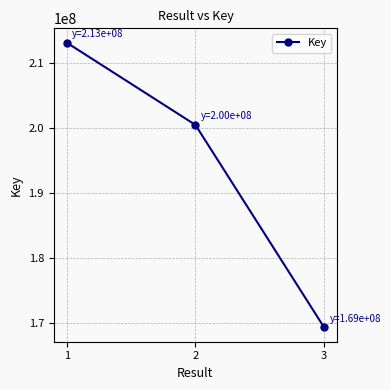

List the labels in order of value, smallest first.

3, 2, 1